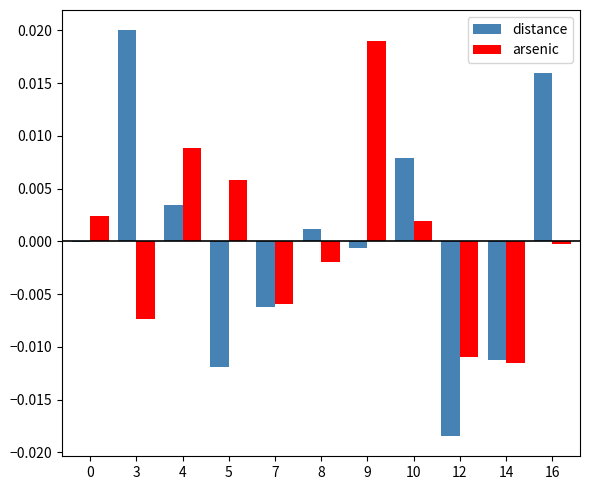

True or false: arsenic has a value of -0.0 at 16.

True